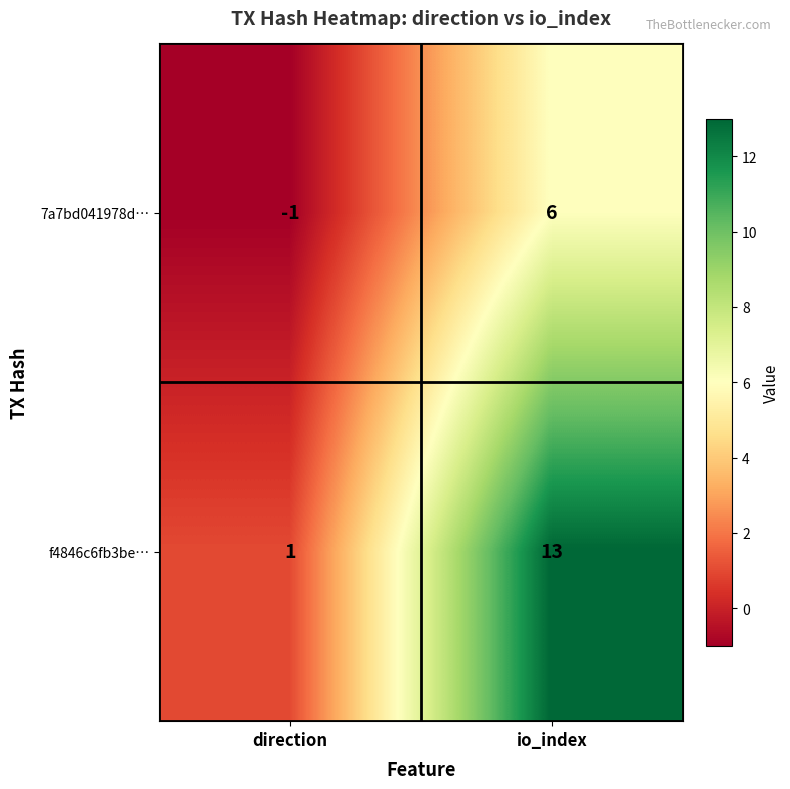

What is the approximate value of 7a7bd041978d… at io_index?

6